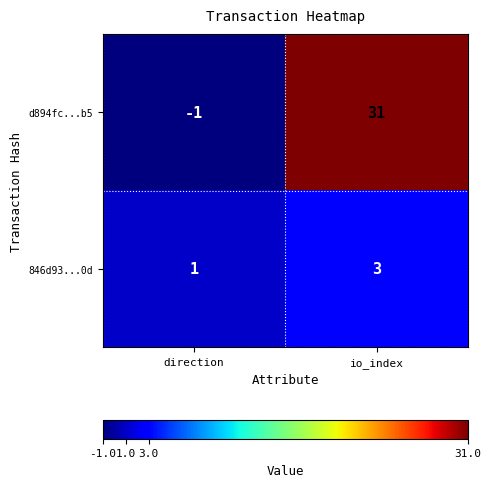

Which label corresponds to the largest value in the chart?

io_index